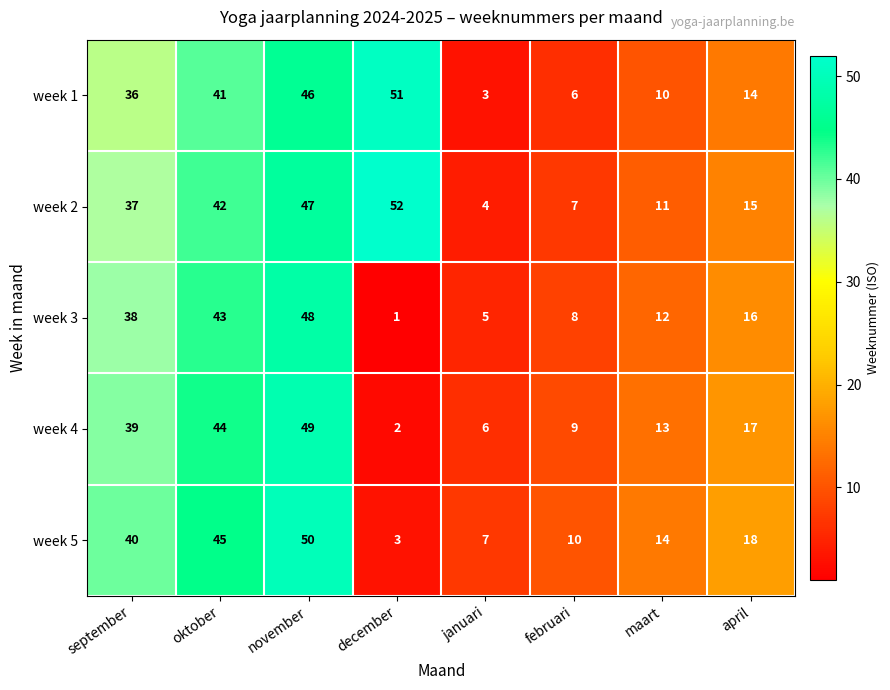

Which category has the lowest value in the week 1 series?

januari